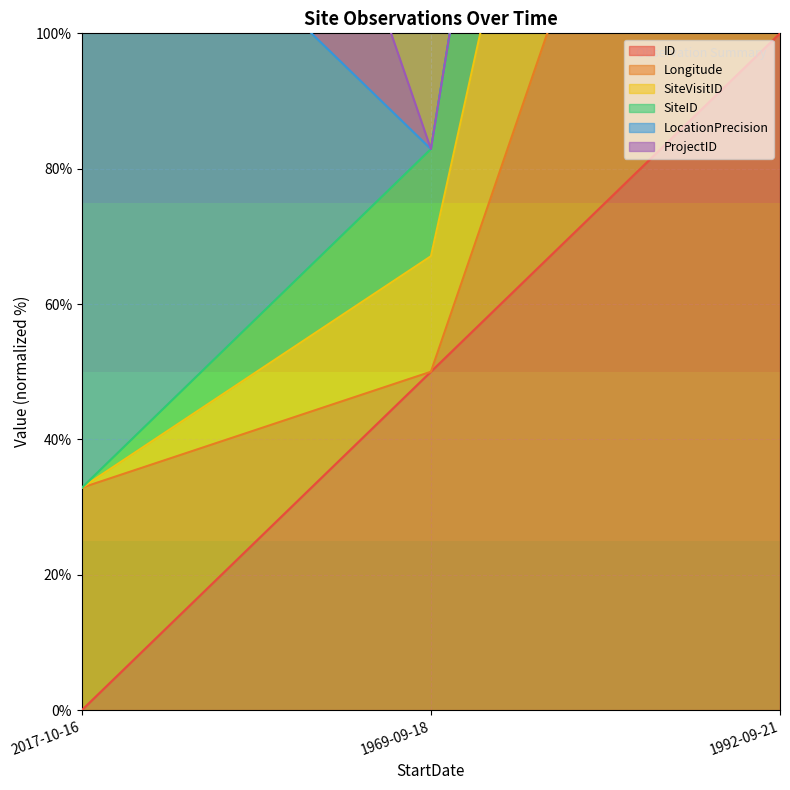

Which series has the largest range (max minus min)?

SiteVisitID